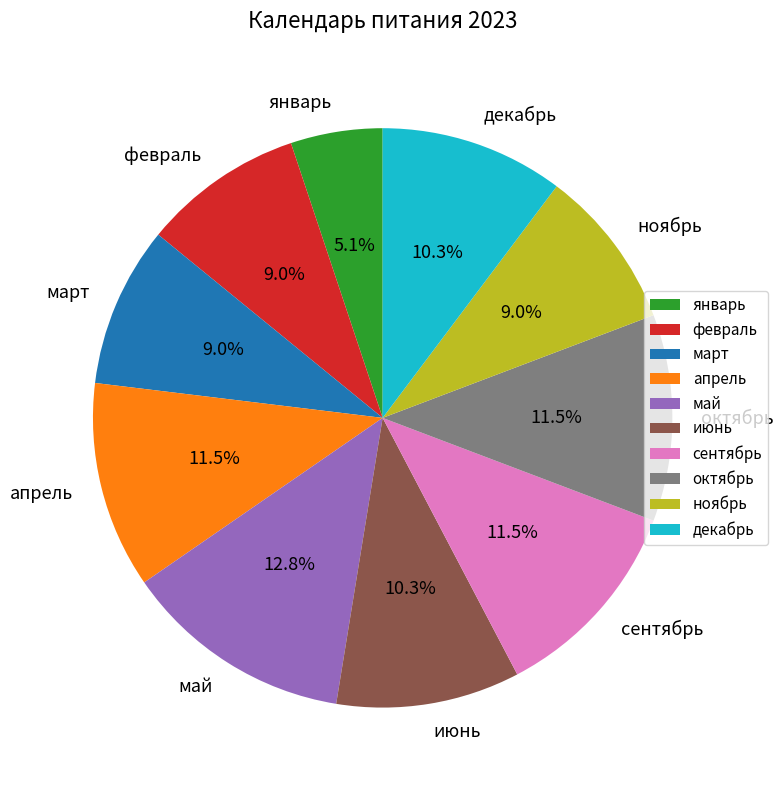

What is the total percentage of июнь and январь?

15.4%